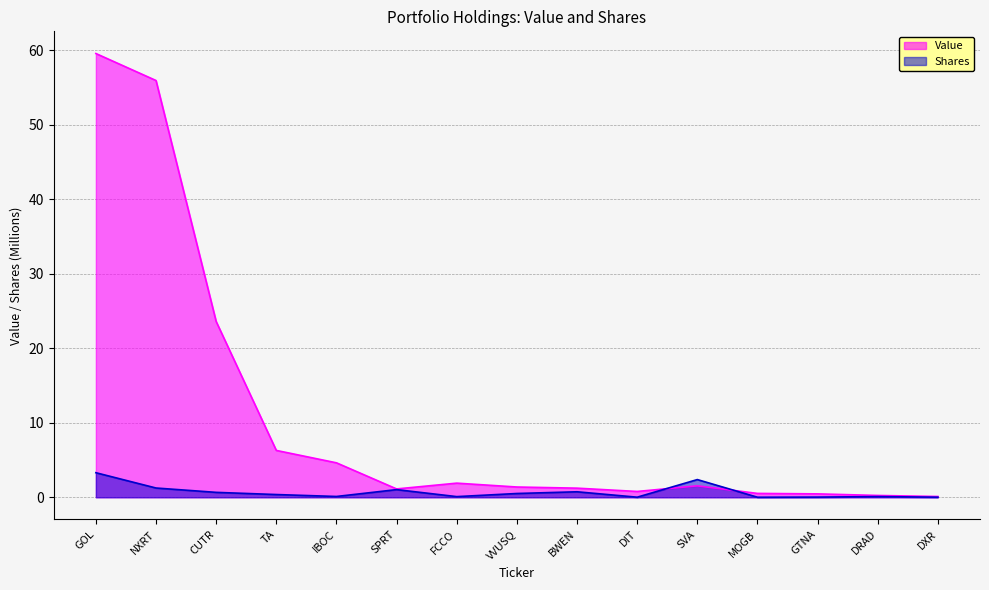

At which category does Value reach its first local valley?

SPRT